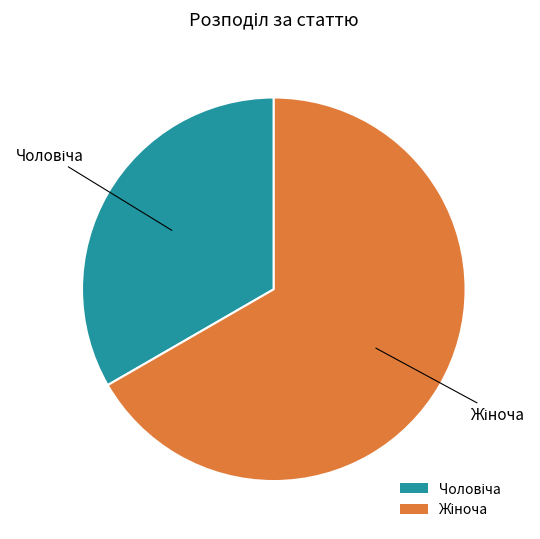

Count the number of slices in the pie.

2